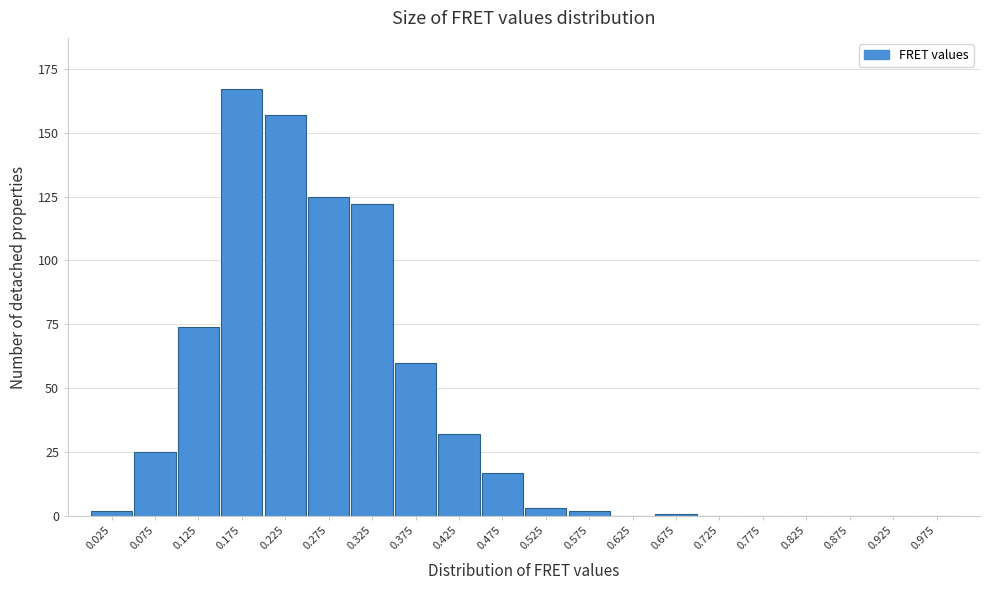

Reading left to right, extract all data points from this chart.

0.025=2	0.075=25	0.125=74	0.175=167	0.225=157	0.275=125	0.325=122	0.375=60	0.425=32	0.475=17	0.525=3	0.575=2	0.625=0	0.675=1	0.725=0	0.775=0	0.825=0	0.875=0	0.925=0	0.975=0